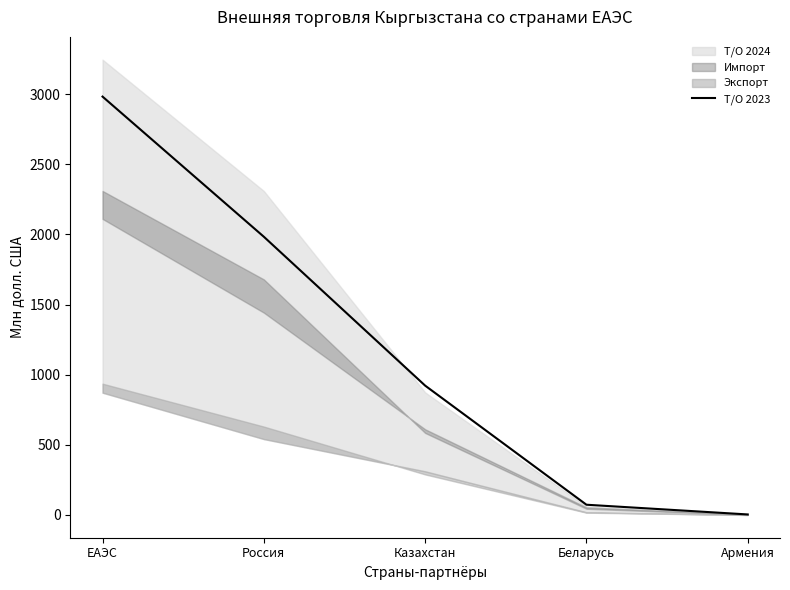

What is the ratio of the value at Россия to the value at Казахстан?

2.2